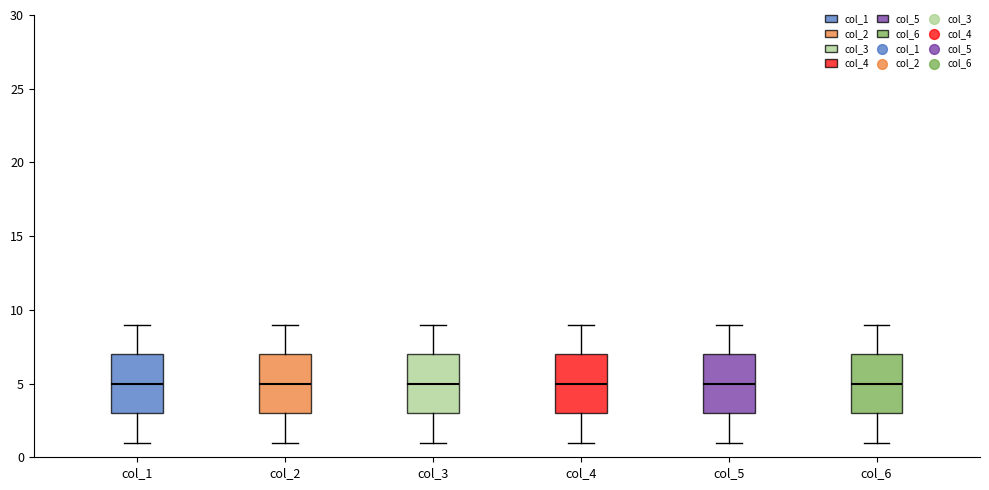

Where does the median line of the box for col_4 sit on the y-axis? The values are not printed on the chart, so give them approximately, as read against the axis.

5